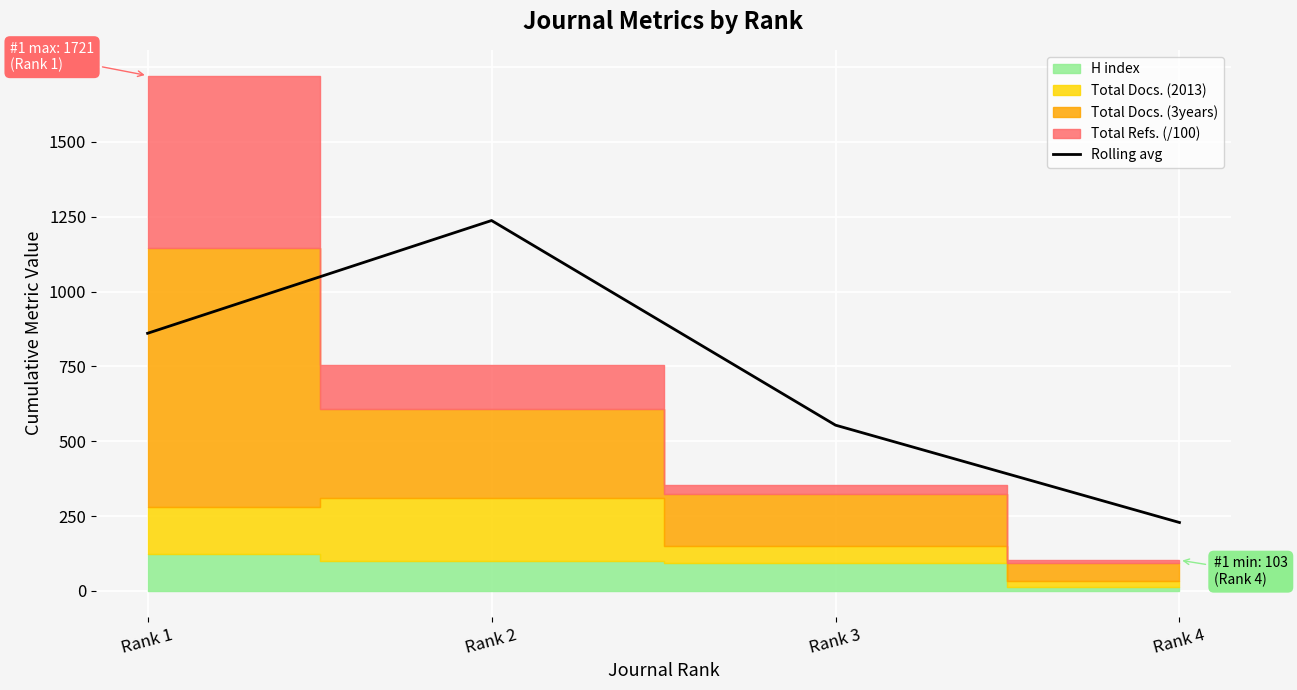

At which category does the chart reach its minimum across all series?

Rank 4